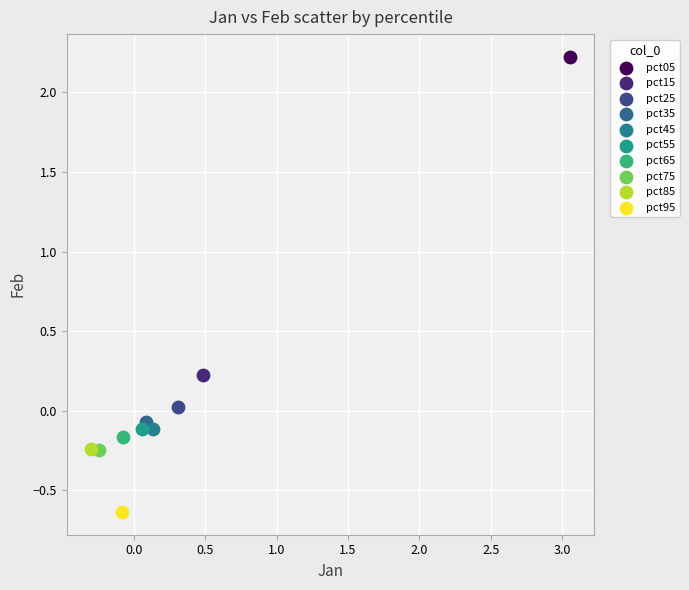

What are all the series names shown in the legend?

pct05, pct15, pct25, pct35, pct45, pct55, pct65, pct75, pct85, pct95